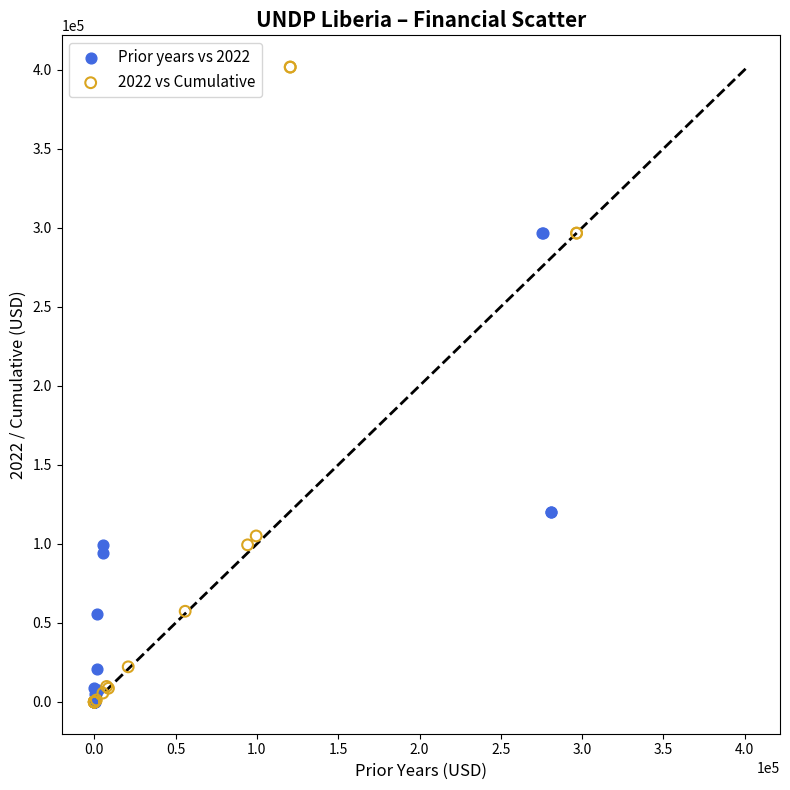

Which series has the widest spread of Y values?

2022 vs Cumulative